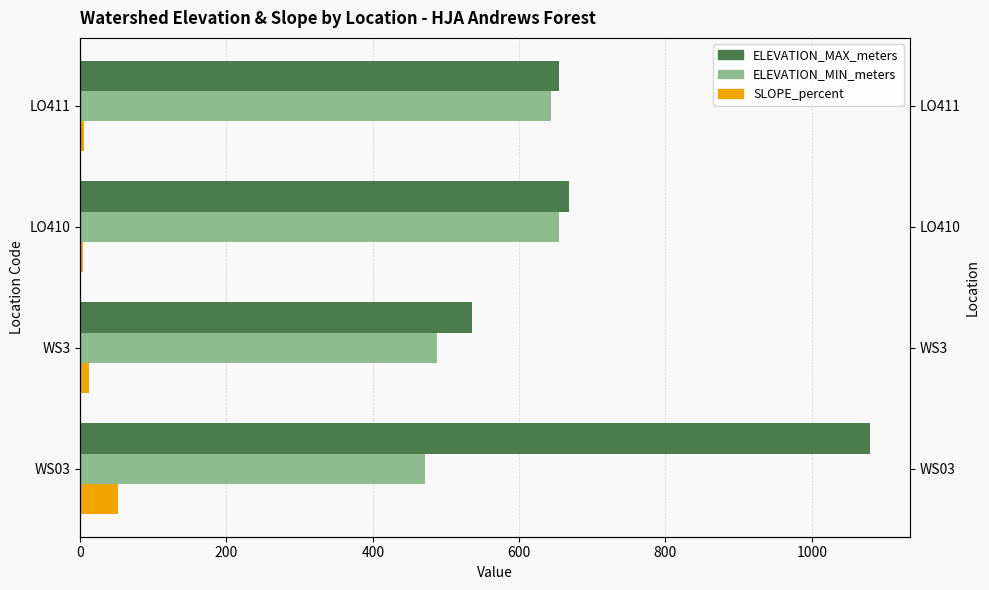

What is the maximum value shown in the chart?

1080.0